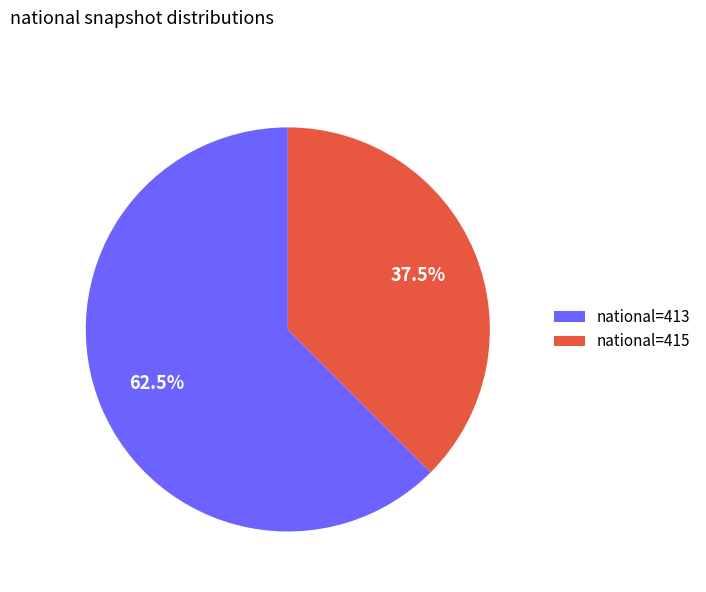

Combined, do national=413 and national=415 account for over 50%?

Yes